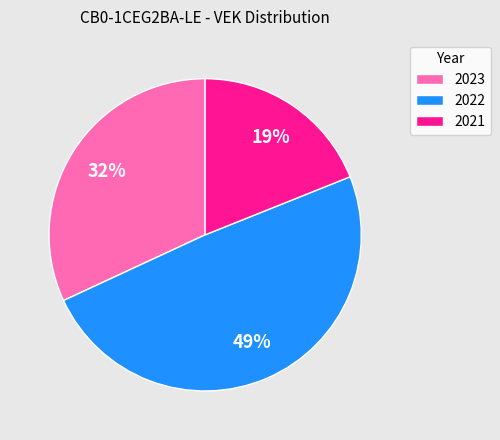

To the nearest percent, what is the difference between the largest and smallest slice percentages?

30%